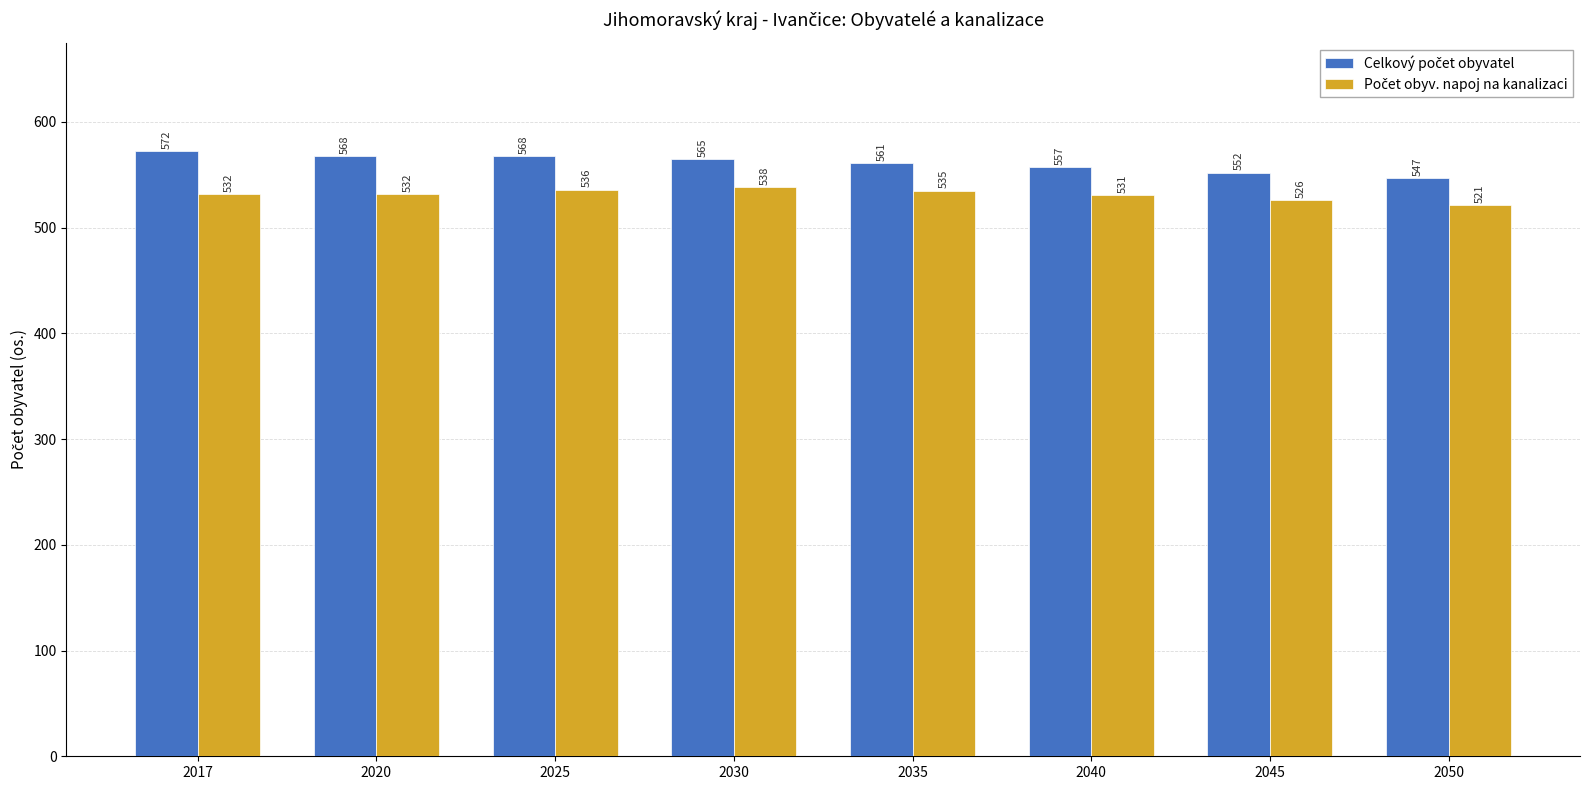

What is the total value across all series at 2025?

1104